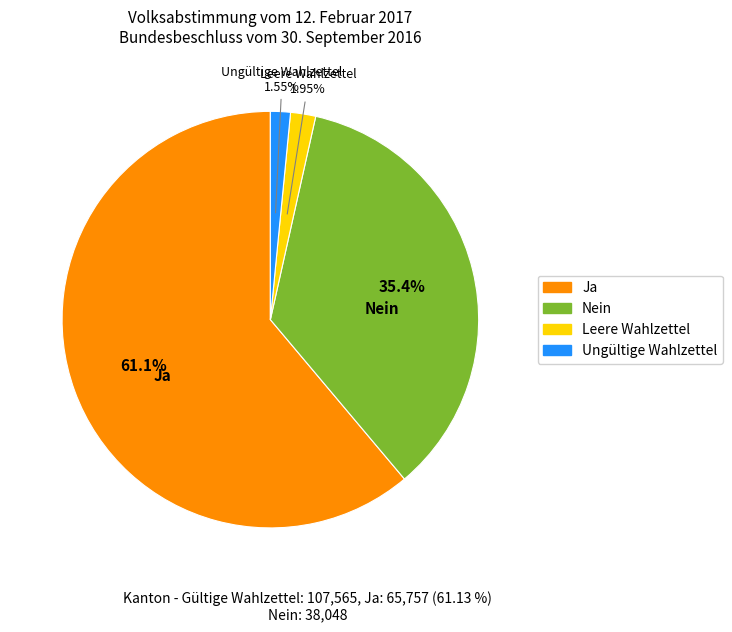

To the nearest percent, what percentage of the pie is Ja?

61%